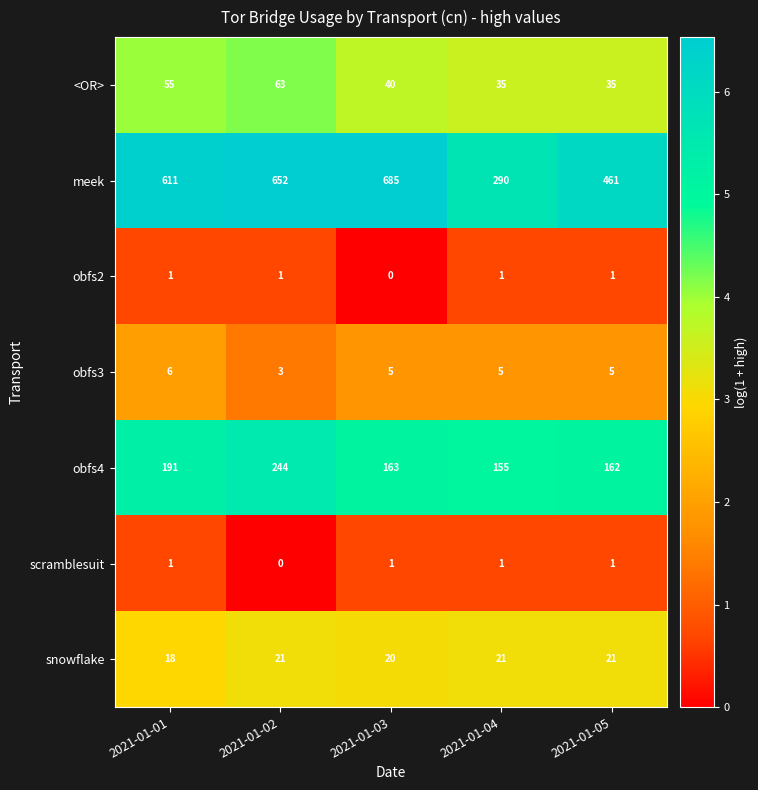

How many series are shown in this chart?

7